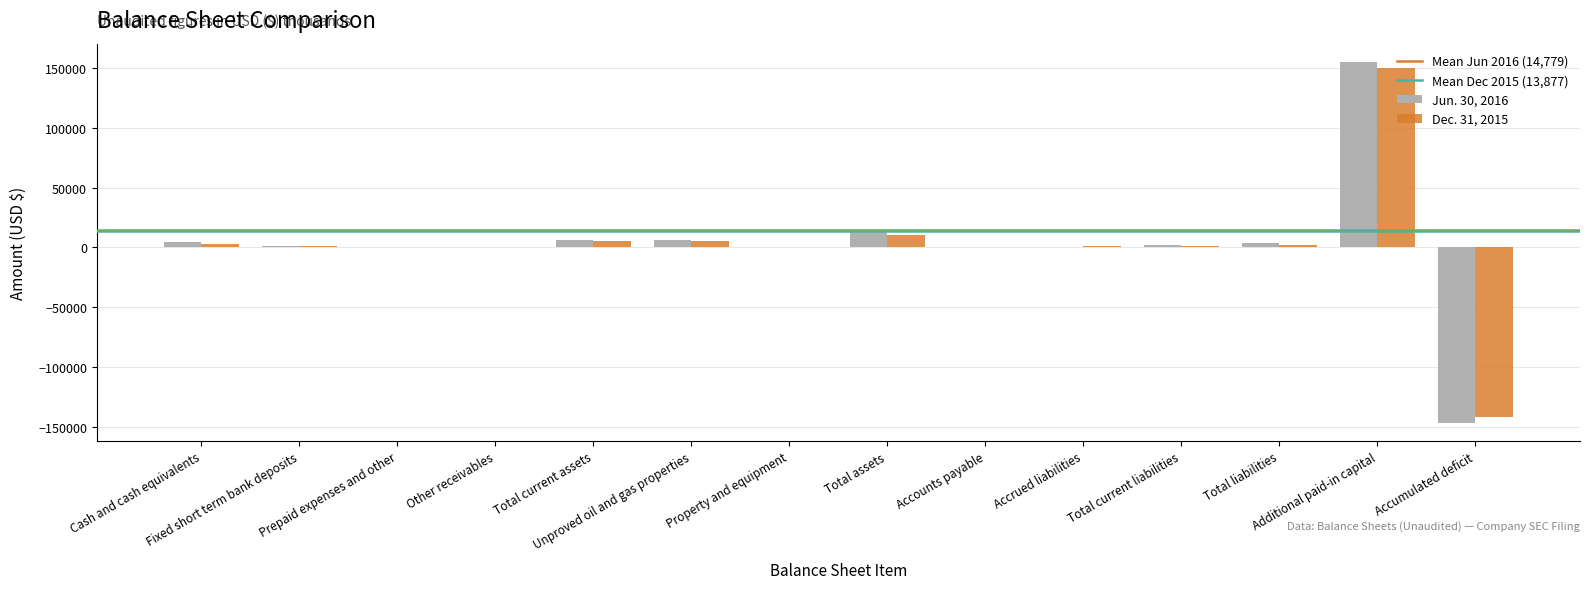

How many groups of bars are there?

14